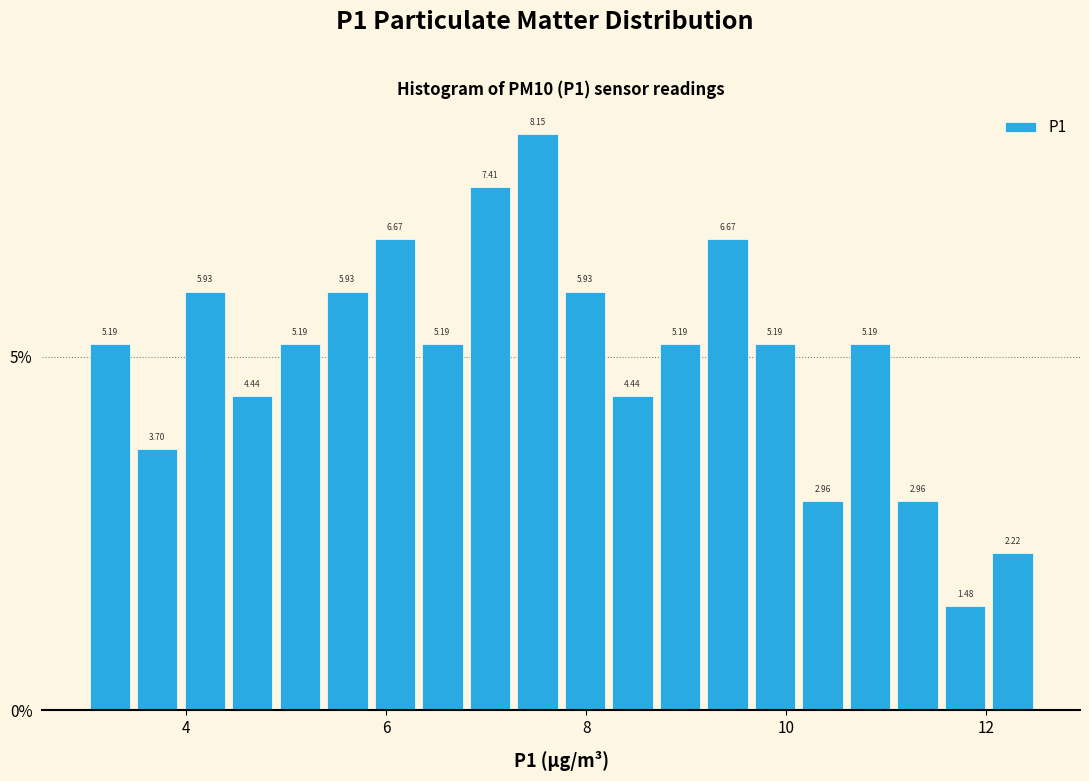

Around what value on the x-axis is the tallest bar? Give the approximate position of its centre, as read against the axis.

7.6